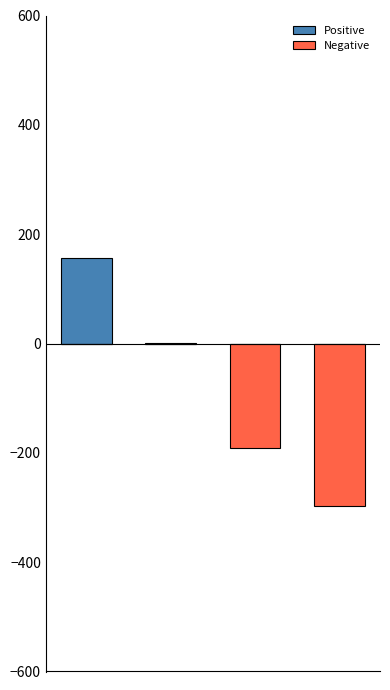

Where is Positive nearest to the value 78?

1